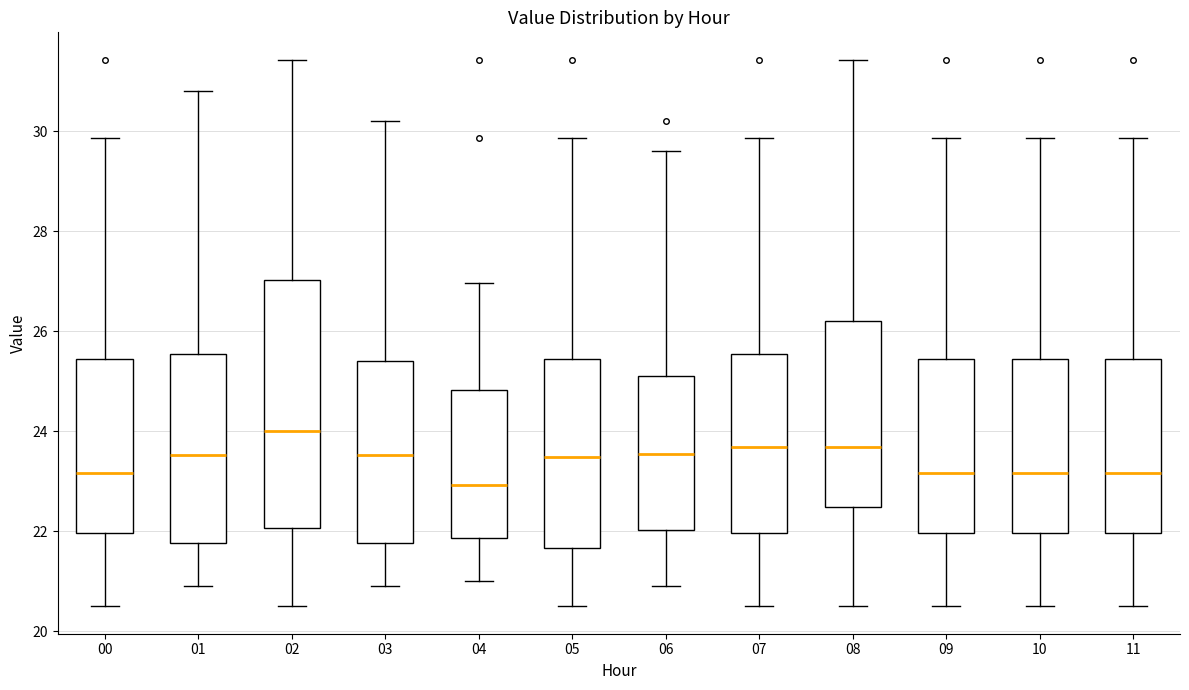

Where does the median line of the box at x = 00 sit on the y-axis? The values are not printed on the chart, so give them approximately, as read against the axis.

23.2